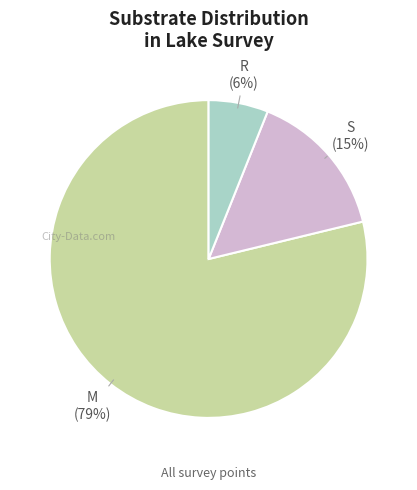

Does any single category account for the majority?

Yes